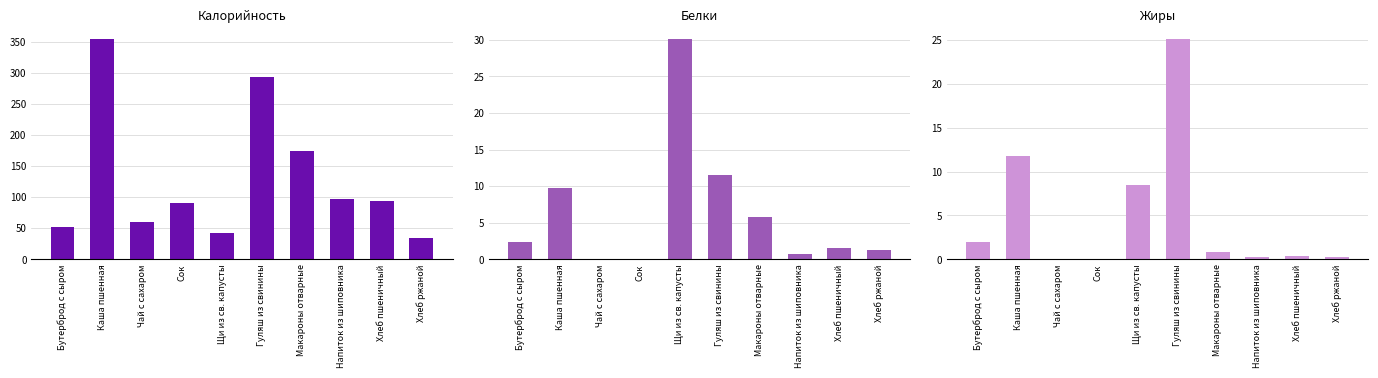

What is the label of the 5th bar from the right?

Гуляш из свинины